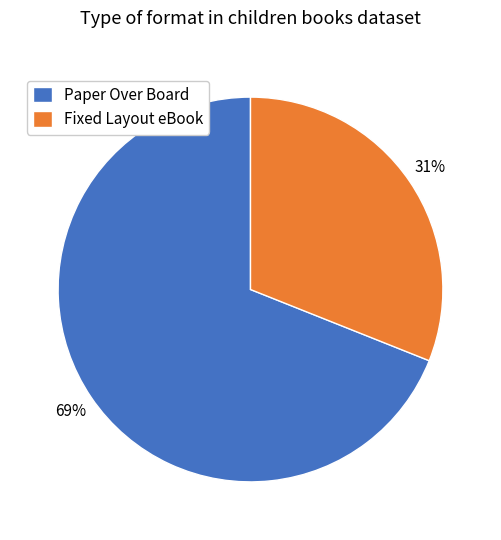

To the nearest percent, what is the difference between the Paper Over Board and Fixed Layout eBook slice percentages?

38%